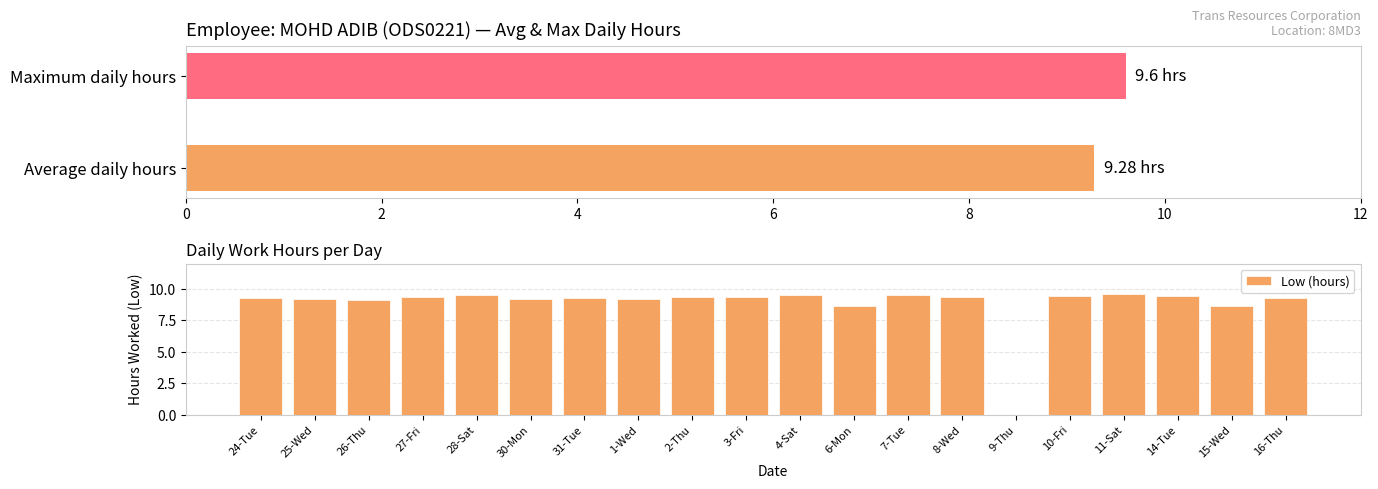

What is the greatest value displayed?

9.6